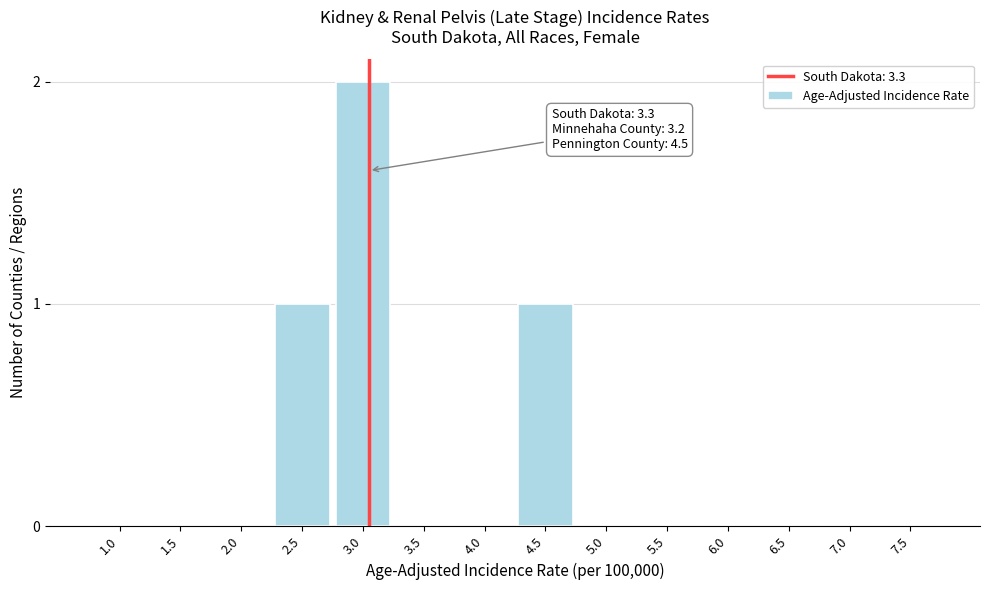

Reading left to right, transcribe all the data shown in this chart.

1.0=0	1.5=0	2.0=0	2.5=1	3.0=2	3.5=0	4.0=0	4.5=1	5.0=0	5.5=0	6.0=0	6.5=0	7.0=0	7.5=0